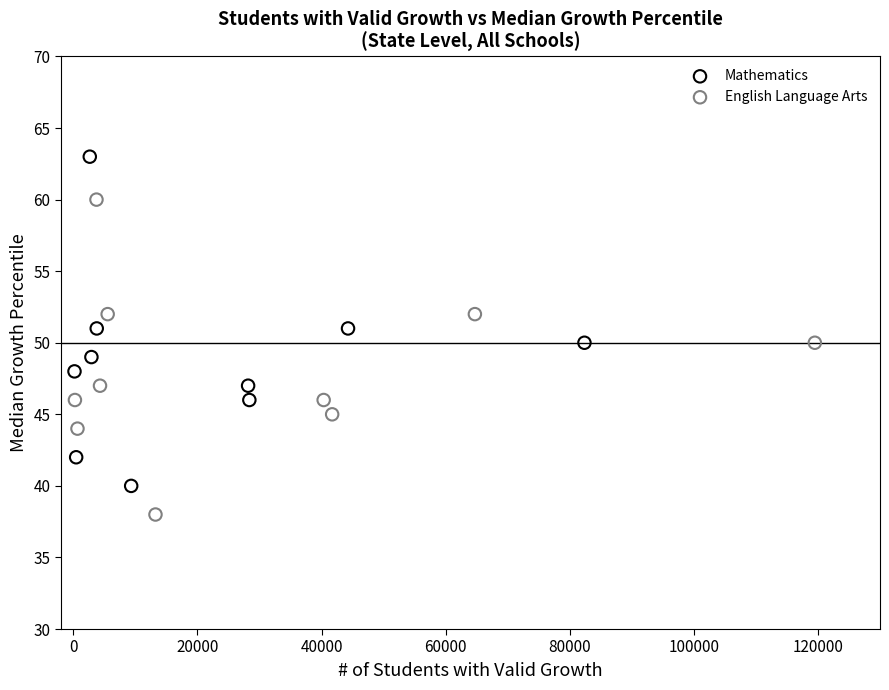

What are all the series names shown in the legend?

Mathematics, English Language Arts